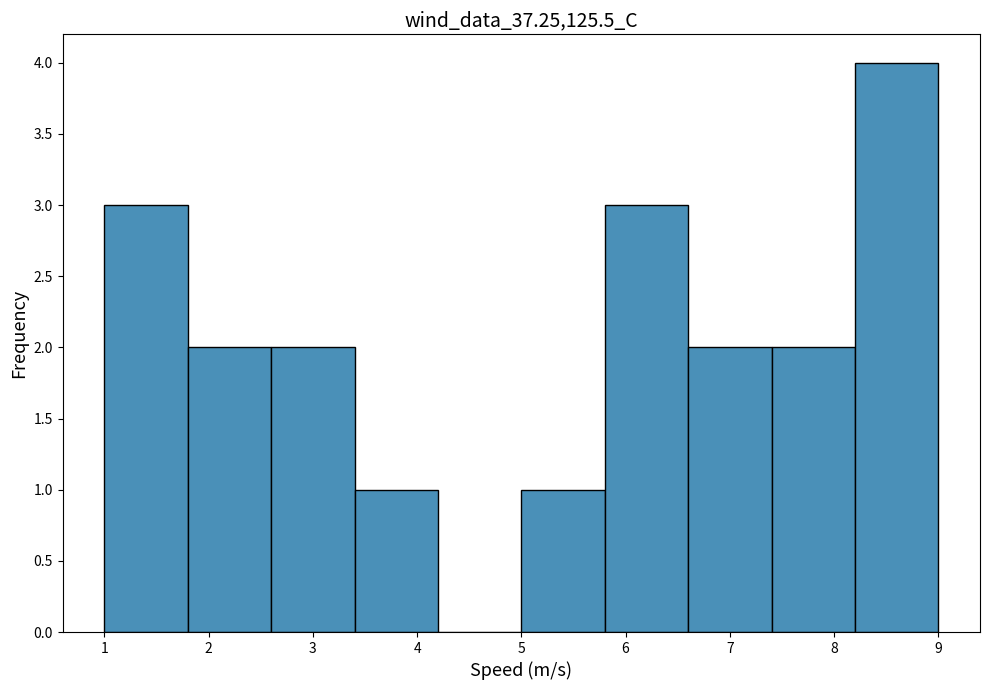

Reading left to right, transcribe this chart: for each bar, give the range it covers on the x-axis and its height. The values are not printed on the chart, so give them approximately, as read against the axis.

1.0 to 1.8: 3
1.8 to 2.6: 2
2.6 to 3.4: 2
3.4 to 4.2: 1
4.2 to 5.0: 0
5.0 to 5.8: 1
5.8 to 6.6: 3
6.6 to 7.4: 2
7.4 to 8.2: 2
8.2 to 9.0: 4